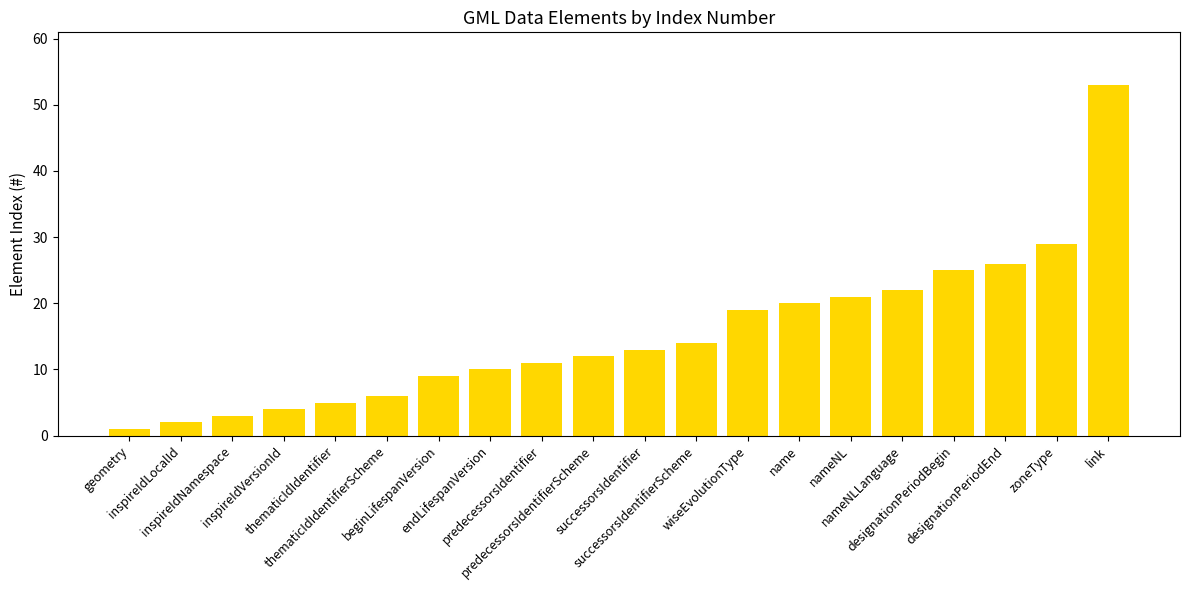

How many bars are there in total?

20